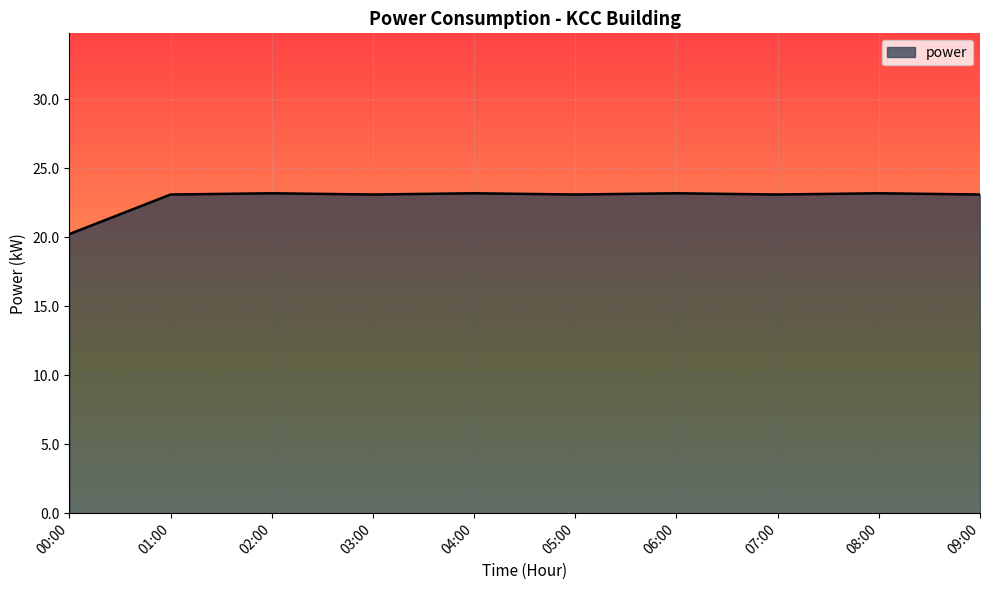

The value at 09:00 is 23.1. True or false?

True